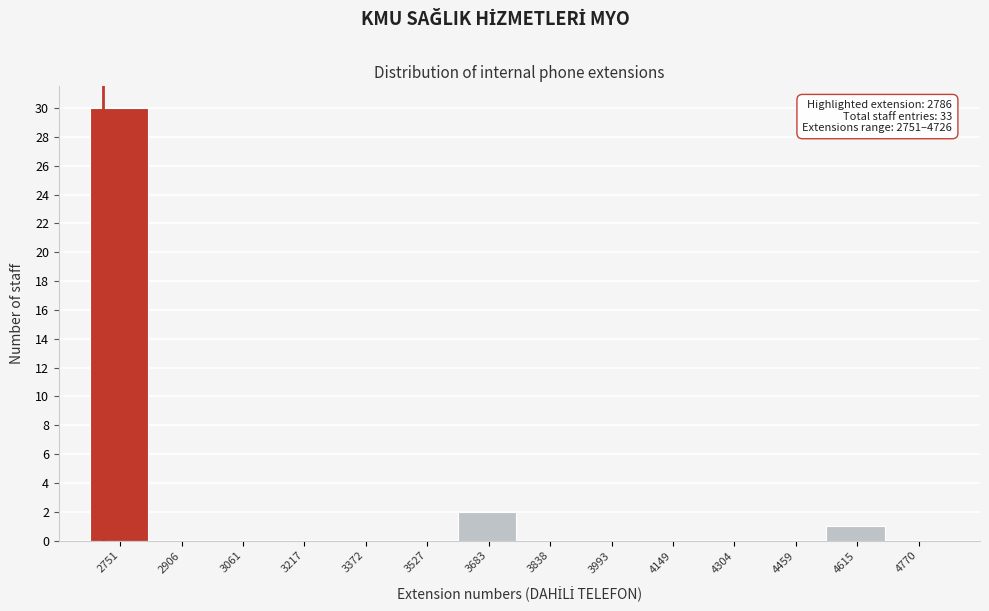

Reading left to right, transcribe all the data shown in this chart.

2751=30	2906=0	3061=0	3217=0	3372=0	3527=0	3683=2	3838=0	3993=0	4149=0	4304=0	4459=0	4615=1	4770=0